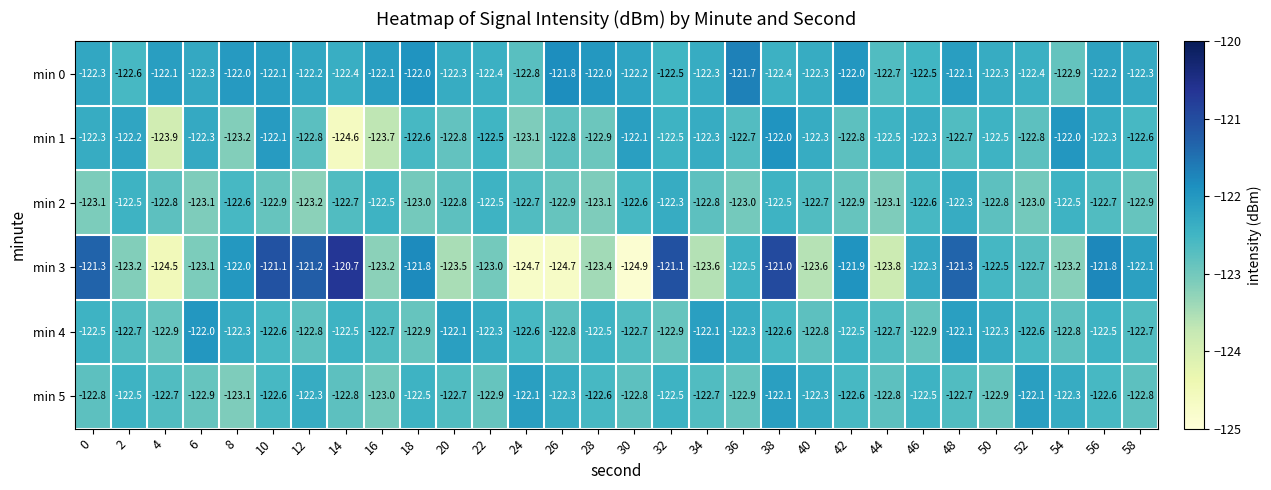

At which category does the chart reach its peak across all series?

14